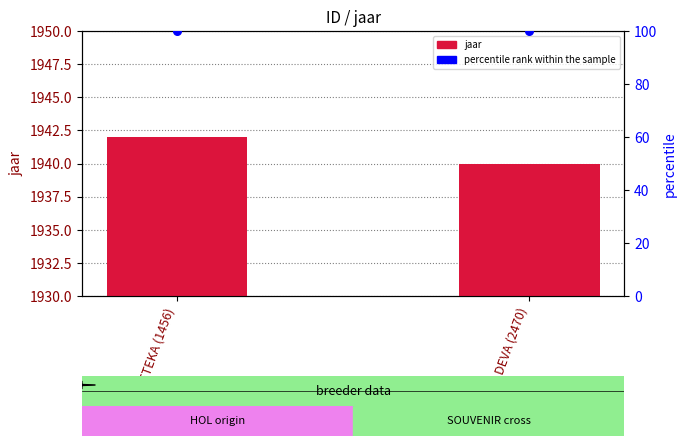

What are all the series names shown in the legend?

jaar, percentile rank within the sample